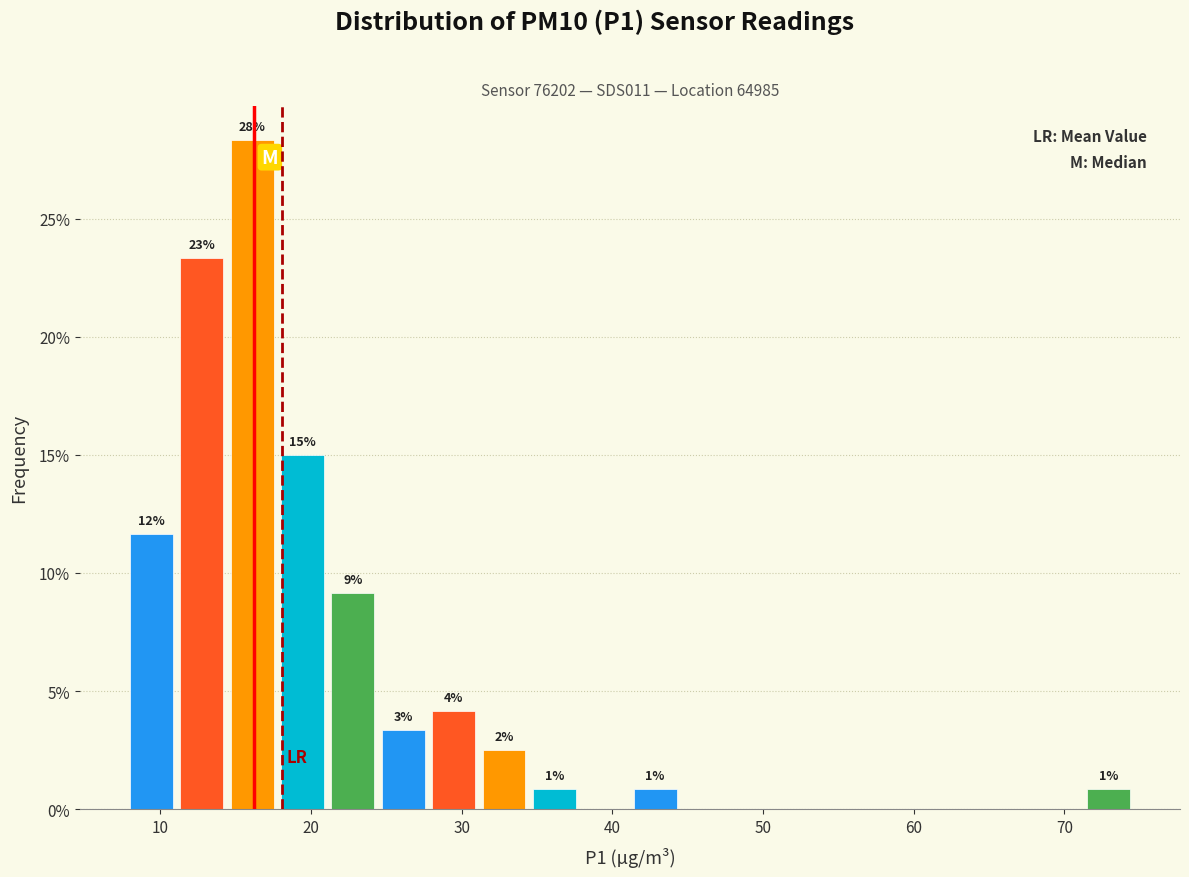

Around what value on the x-axis is the tallest bar? Give the approximate position of its centre, as read against the axis.

16